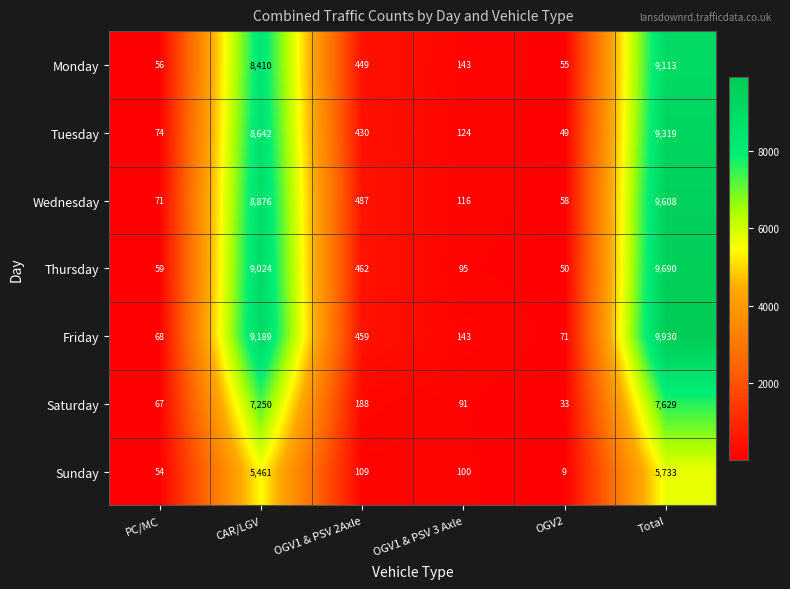

At which category does the chart reach its peak across all series?

Total